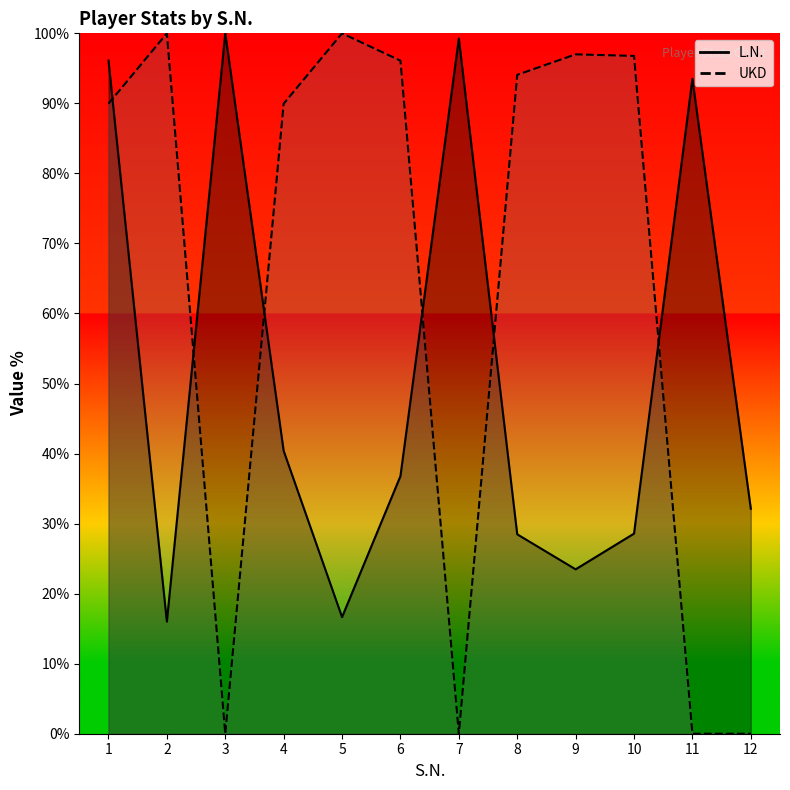

Which series has the widest spread of values?

UKD